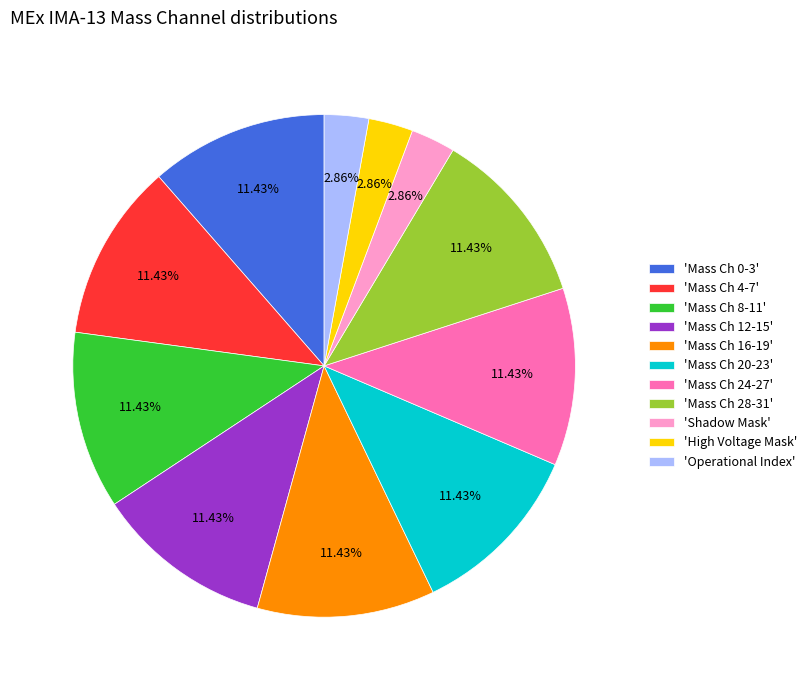

Do 'Mass Ch 4-7' and 'Mass Ch 20-23' together represent more than half of the pie?

No